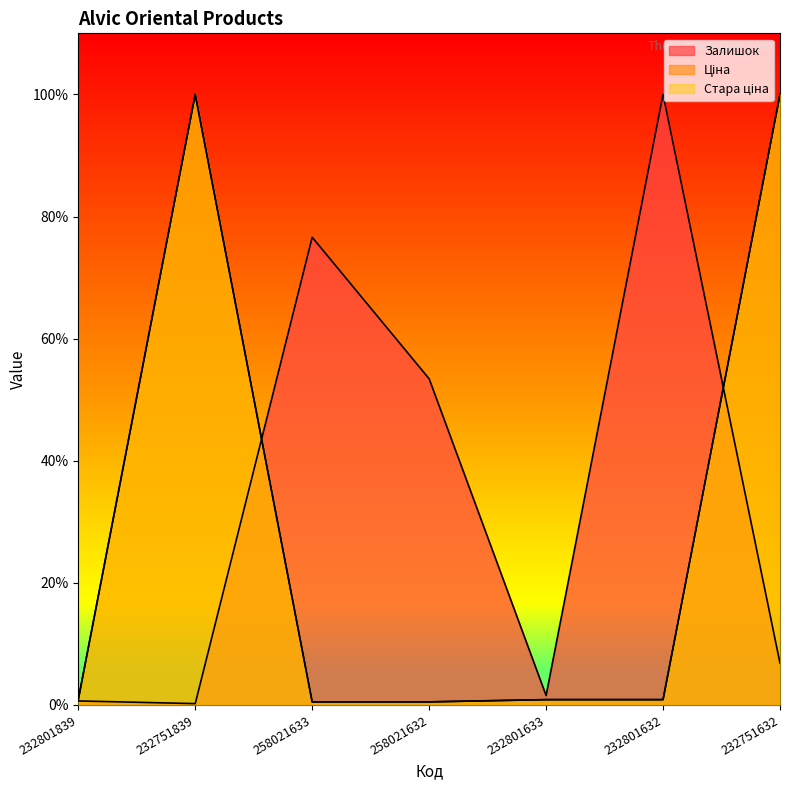

Between 258021633 and 258021632, which is larger?

258021633